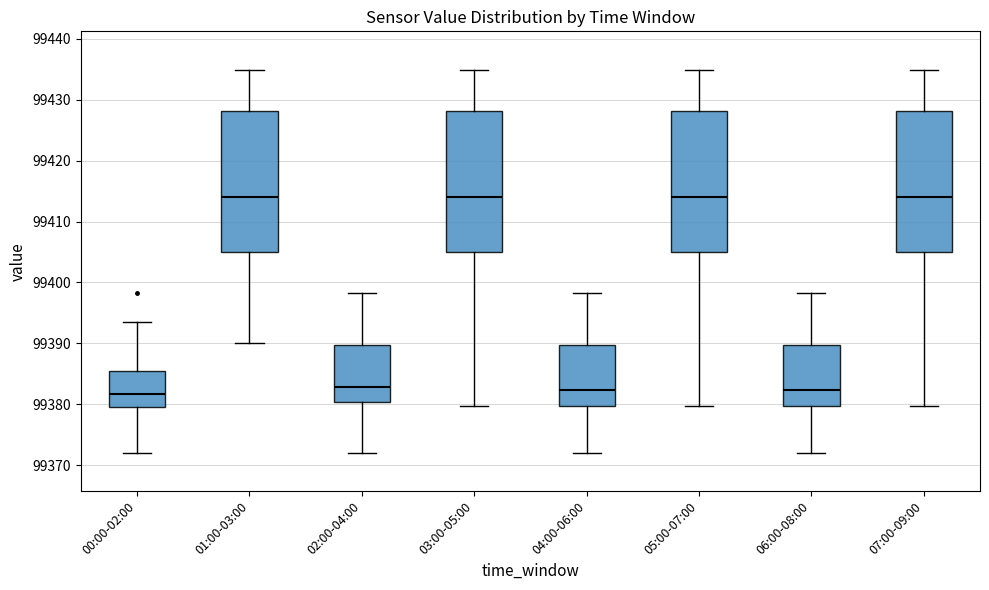

Where is the upper edge of the box for 03:00-05:00 on the y-axis? The values are not printed on the chart, so give them approximately, as read against the axis.

99428